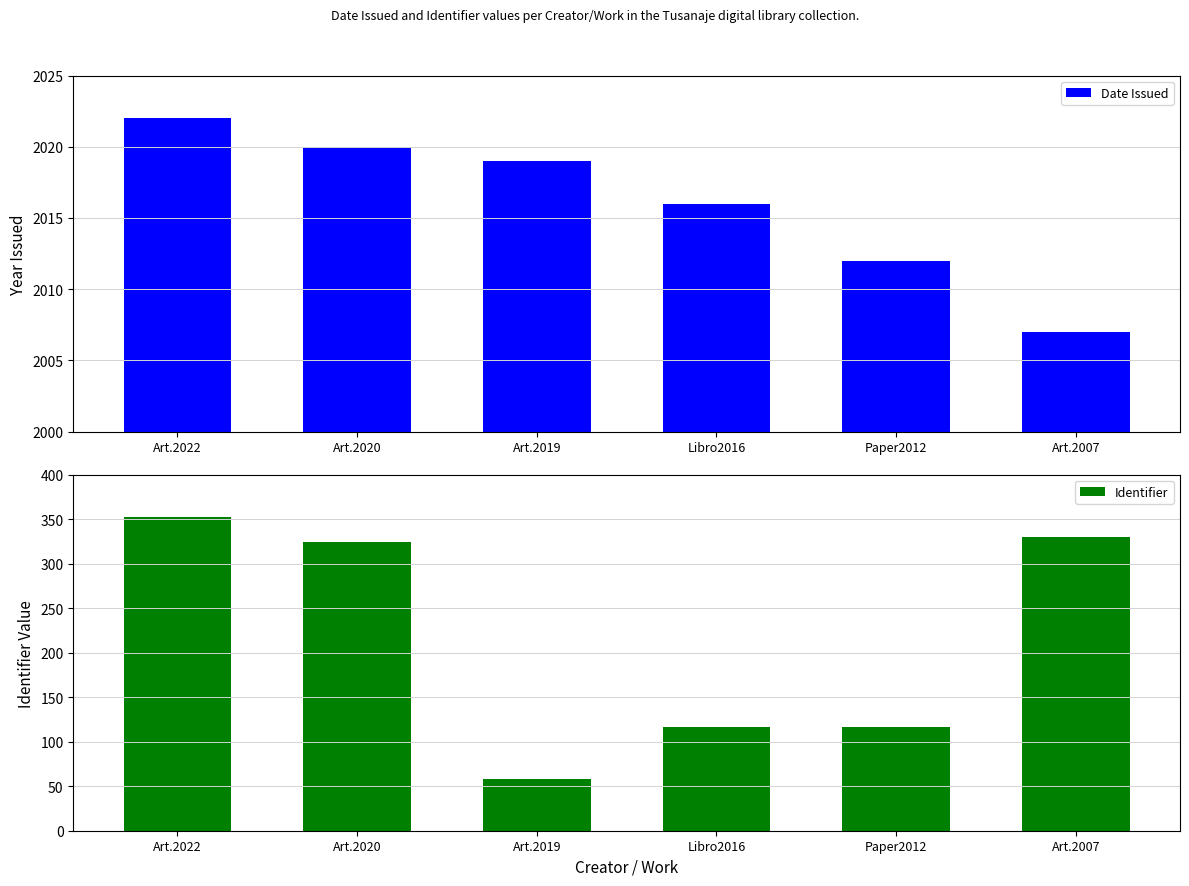

Are the bars horizontal?

No